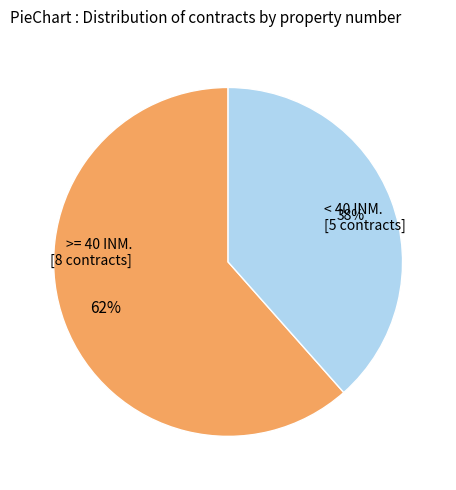

What percentage is the < 40 INM. slice, to the nearest percent?

38%